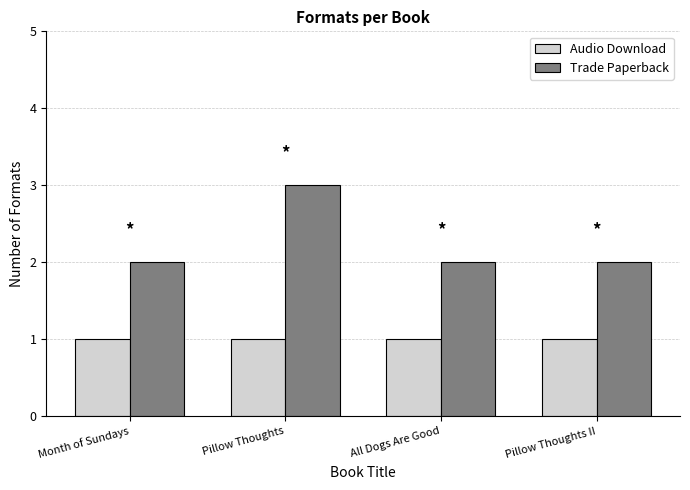

List the series in order of their overall mean, highest first.

Trade Paperback, Audio Download